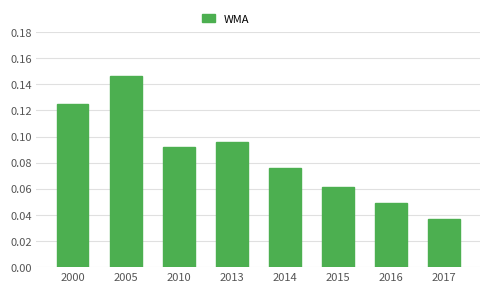

Which label corresponds to the smallest value in the chart?

2017